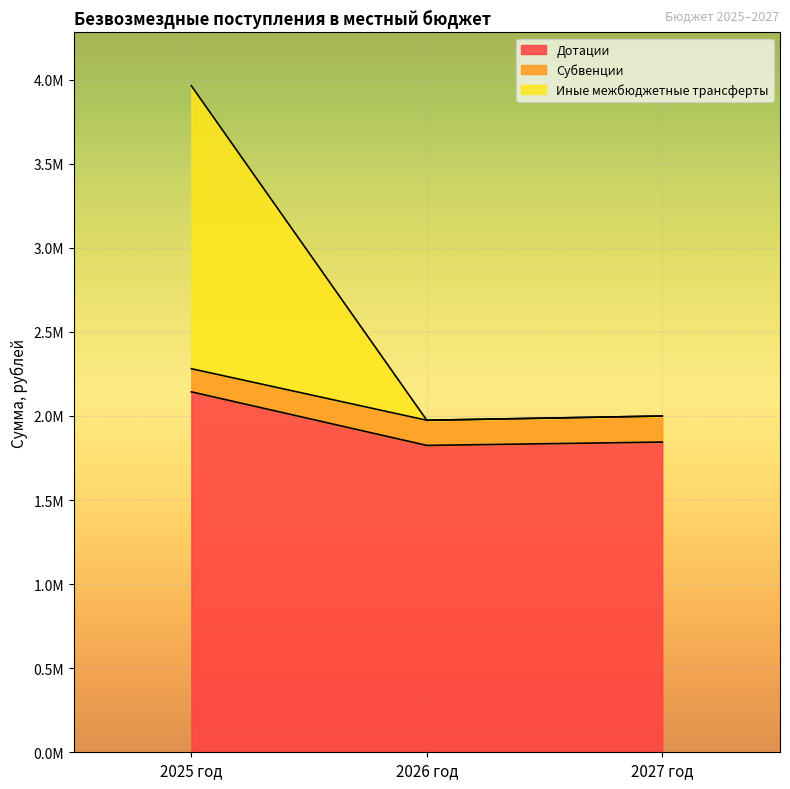

What are all the series names shown in the legend?

Дотации, Субвенции, Иные межбюджетные трансферты